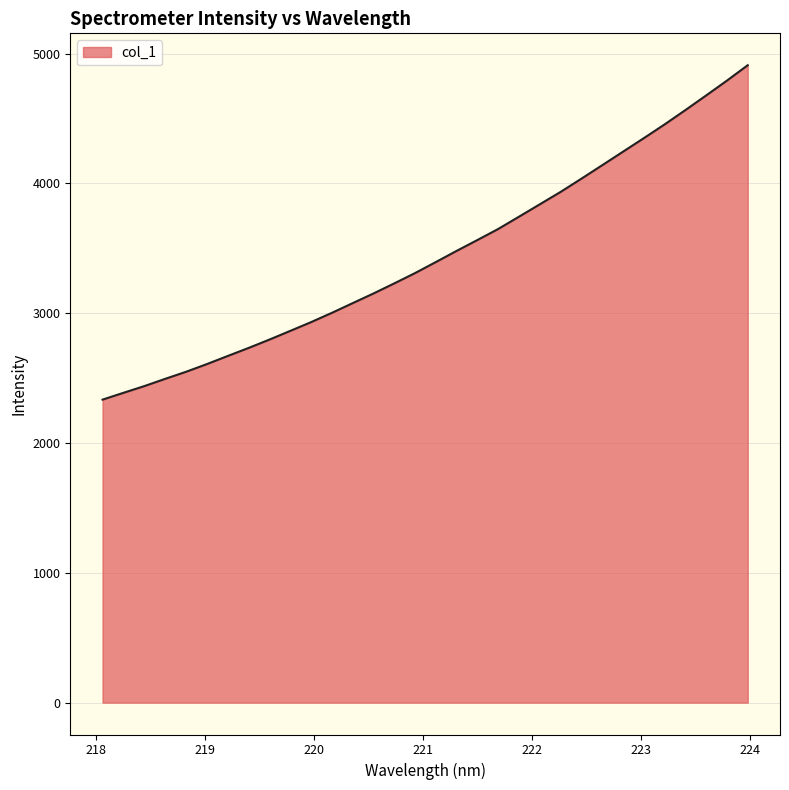

What is the minimum value shown in the chart?

2334.0